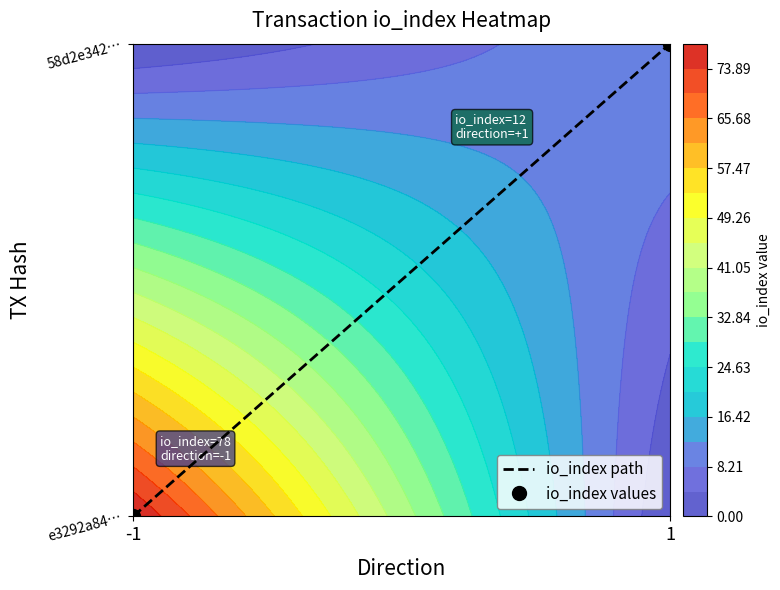

The value of io_index path at 1 is 1. True or false?

False